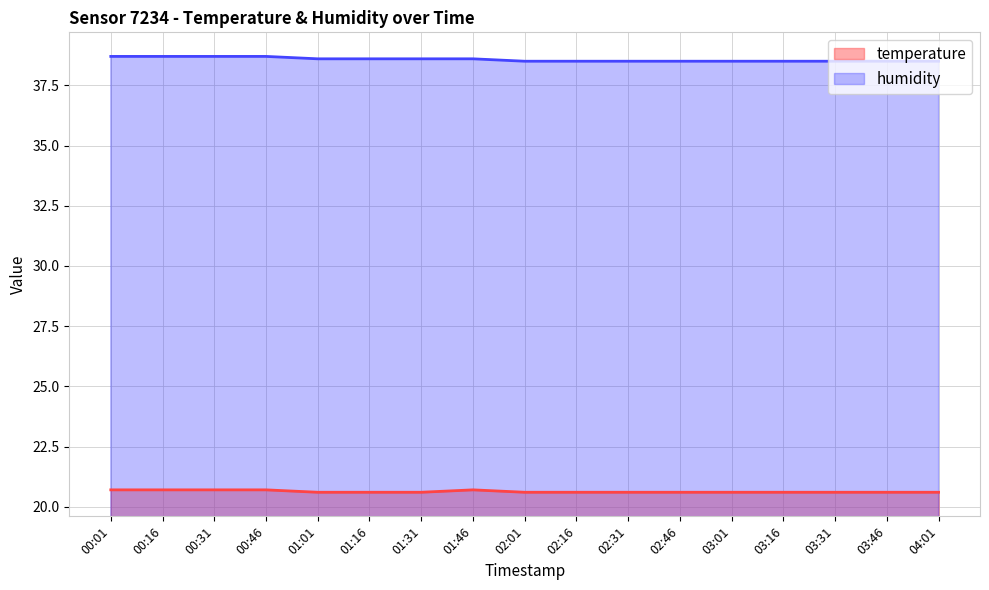

What is the greatest value displayed?

38.7